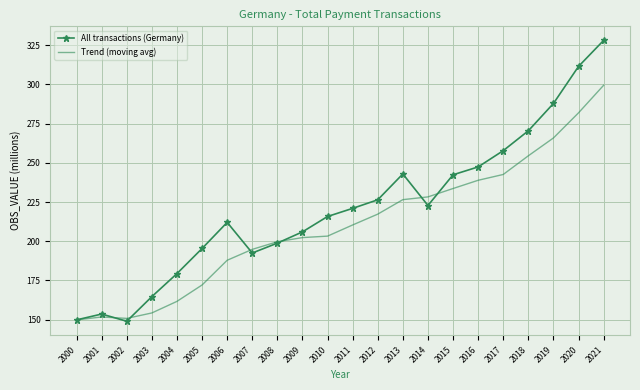

Which series has the largest total across all categories?

All transactions (Germany)